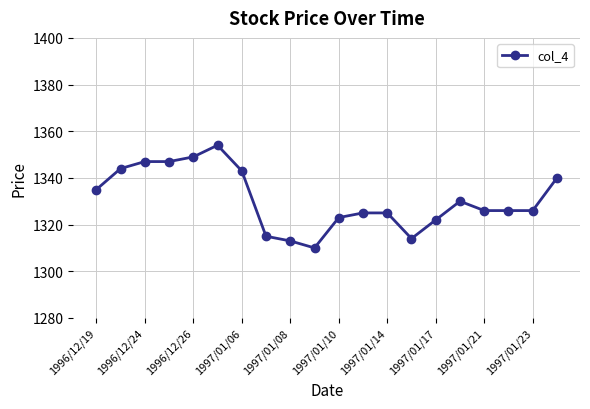

Is this an area chart (filled region under the line)?

No